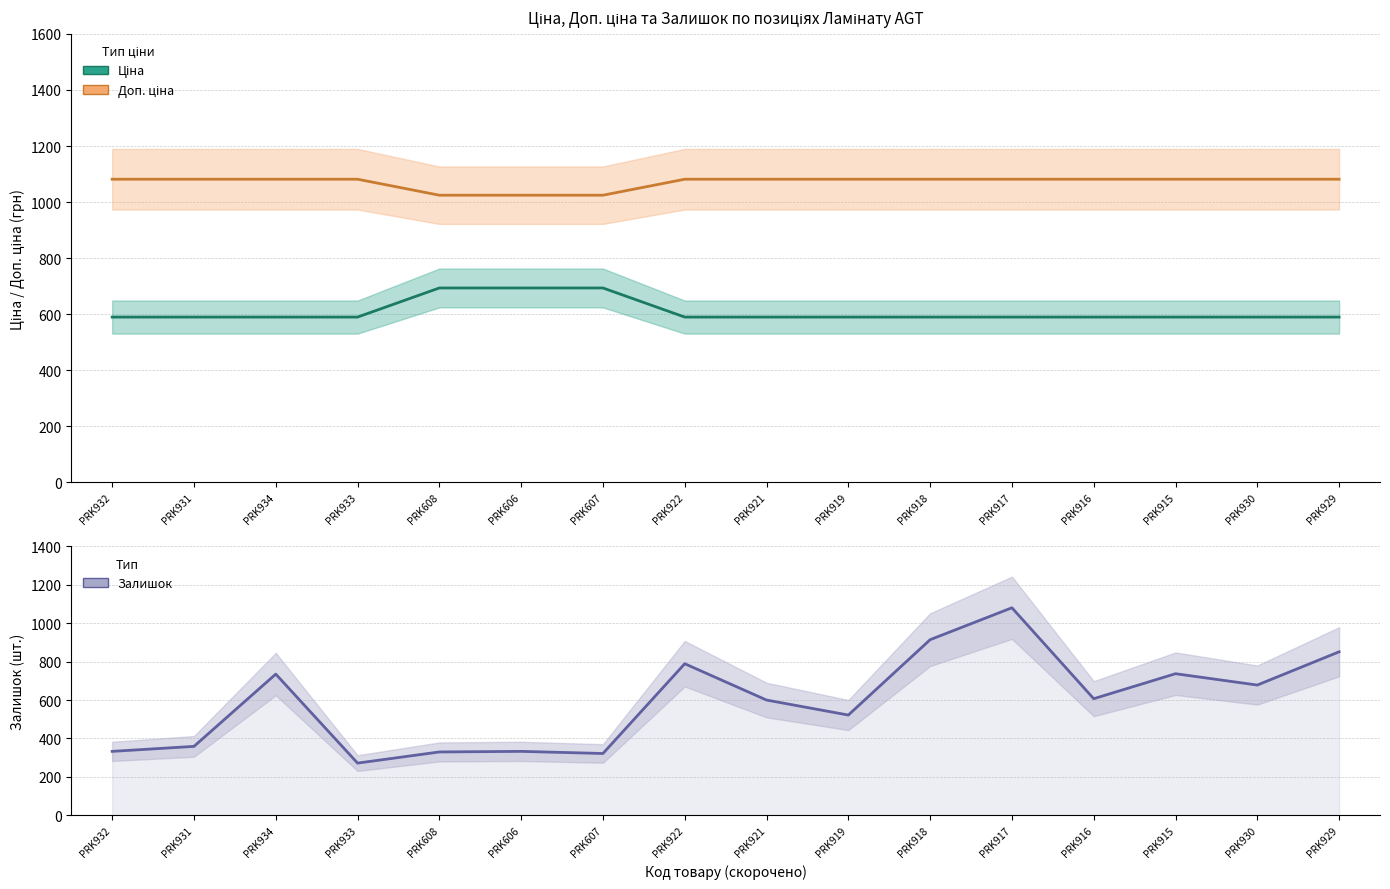

After their last crossing, which series has the higher values: Ціна or Залишок?

Залишок